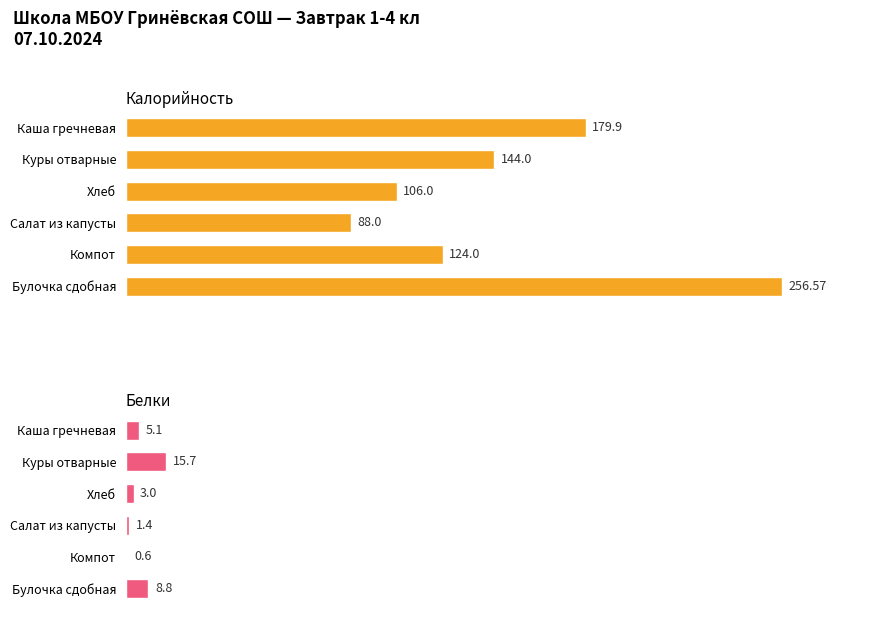

The Белки series shows 8.8 at 5. True or false?

True